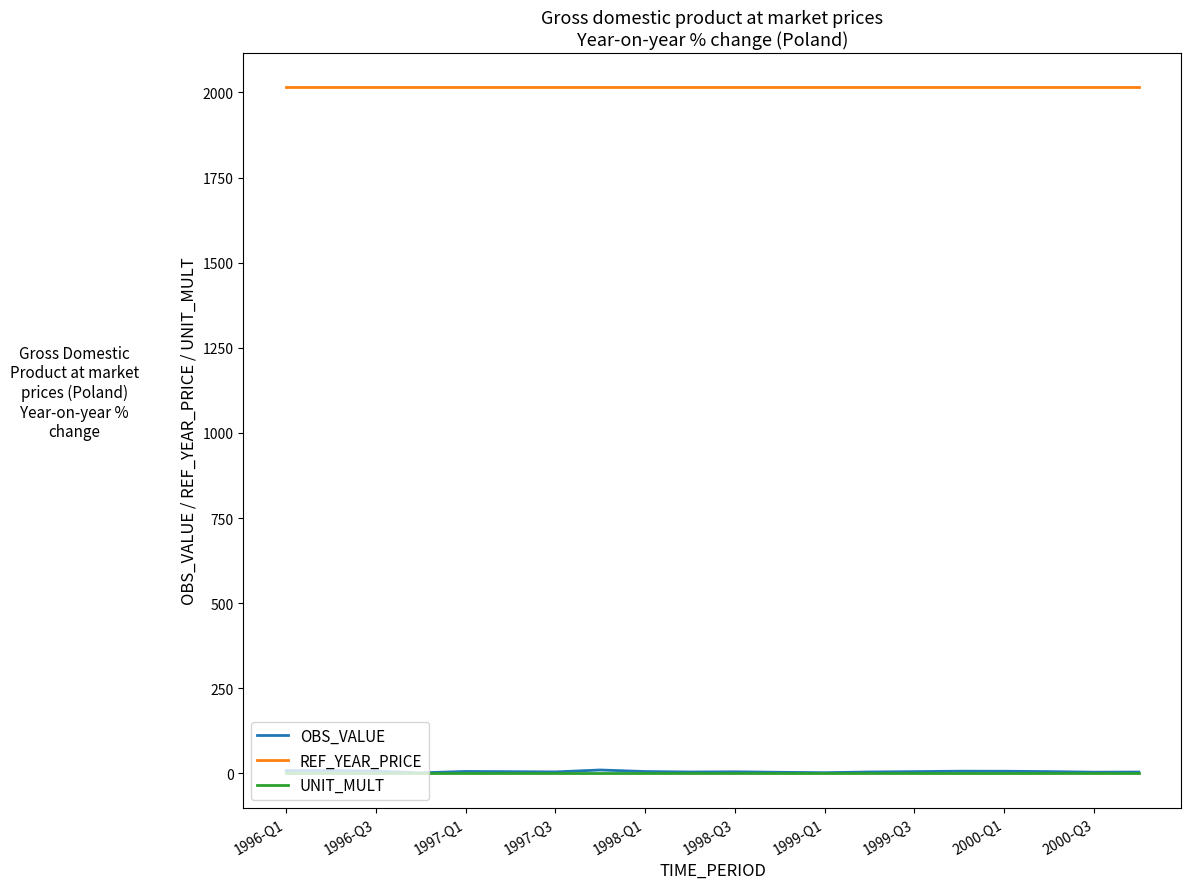

Which series has the largest total across all categories?

REF_YEAR_PRICE